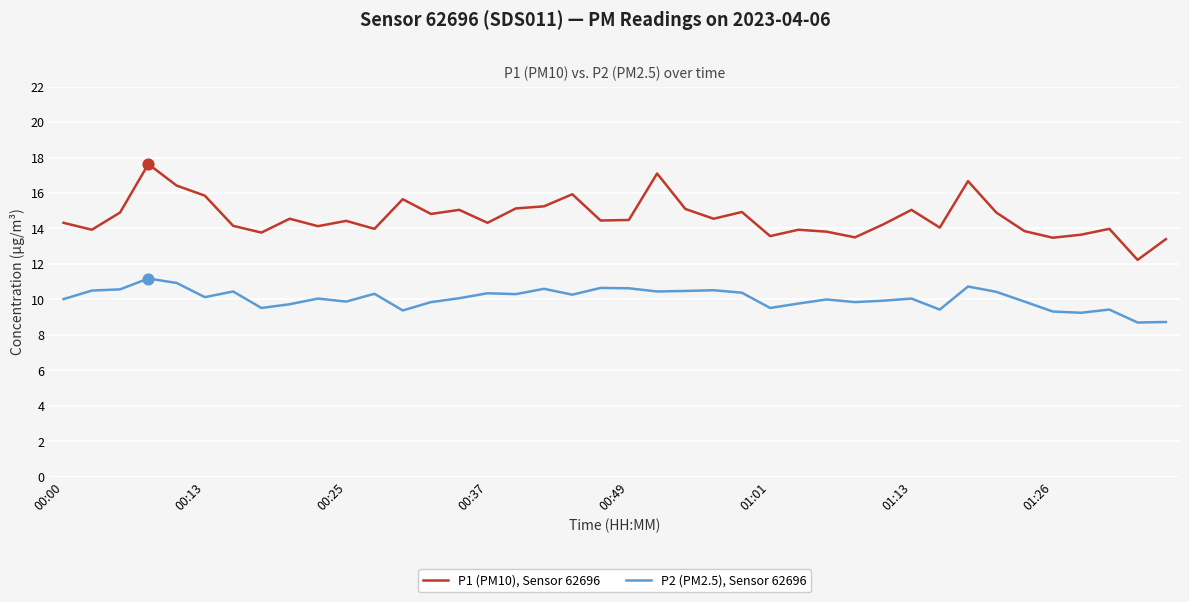

At how many categories does at least one series exceed 13?

39